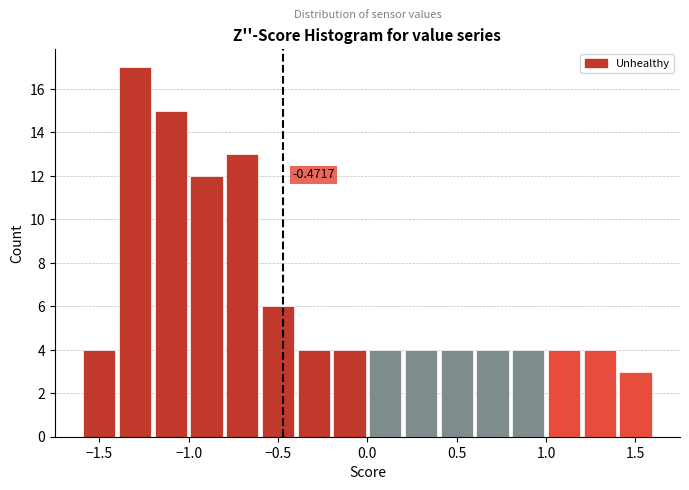

Which range on the x-axis has the tallest bar?

-1.4 to -1.2